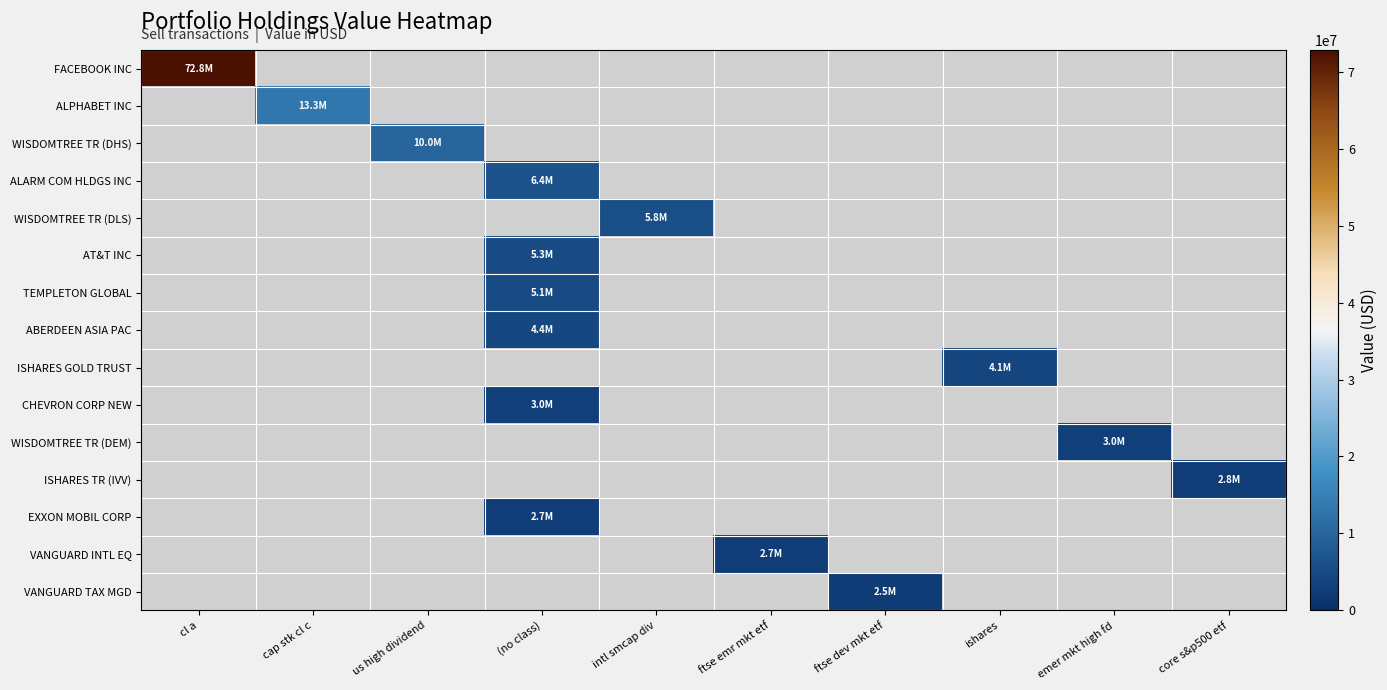

What is the greatest value displayed?

72828000.0